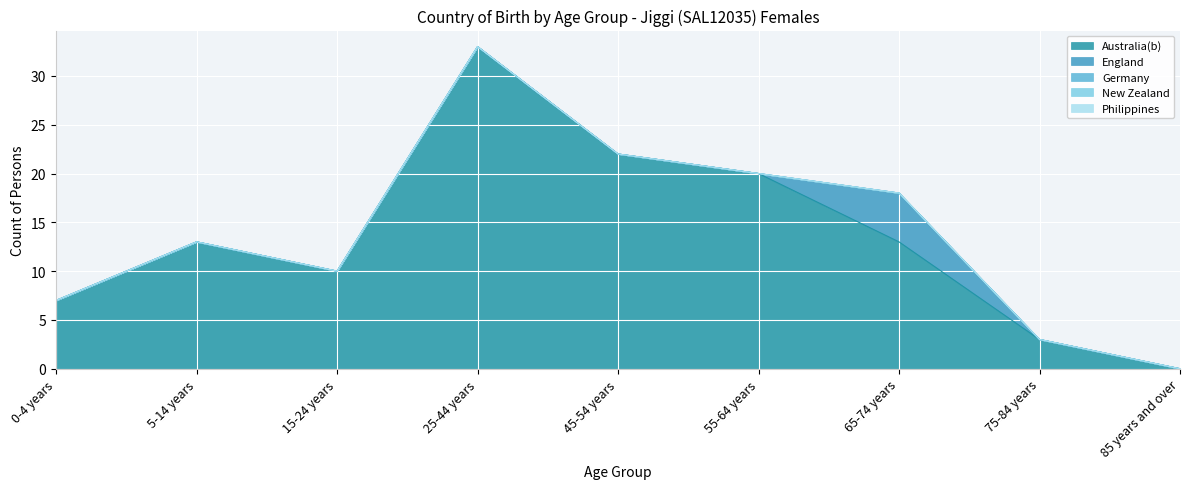

What is the label of the 9th point from the right?

0-4 years